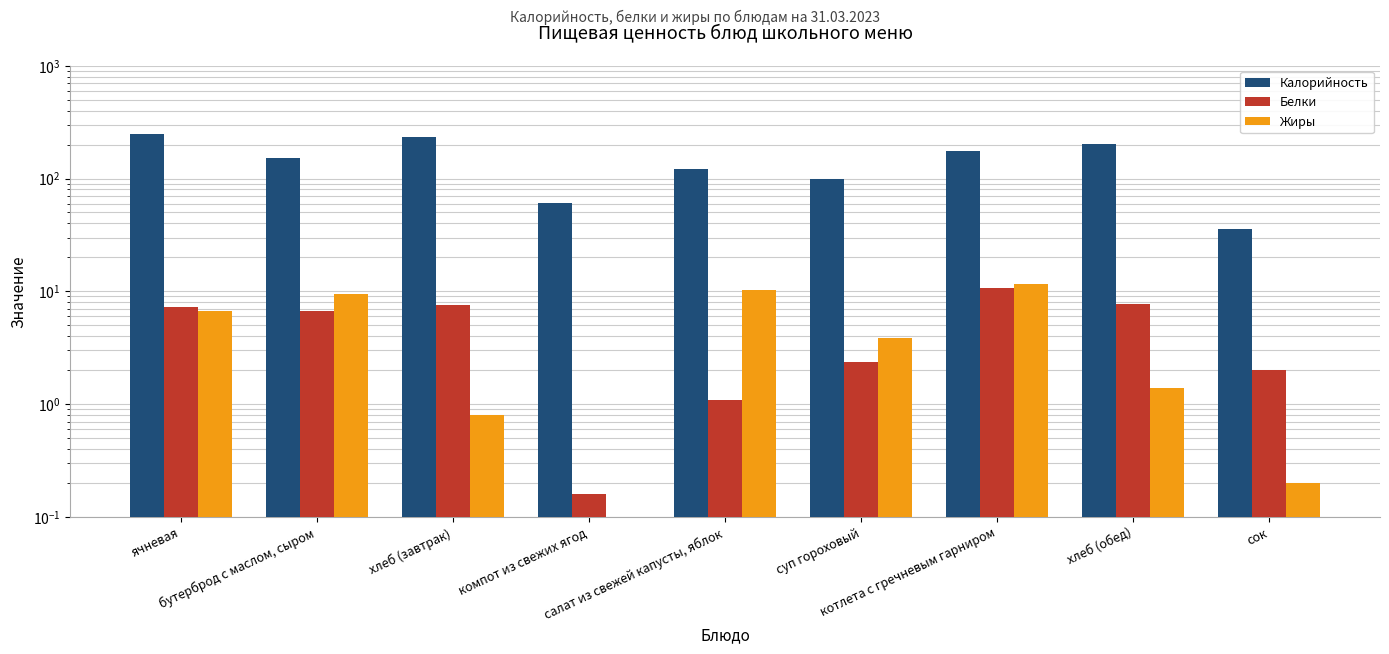

What is the highest value of the Жиры series?

11.7